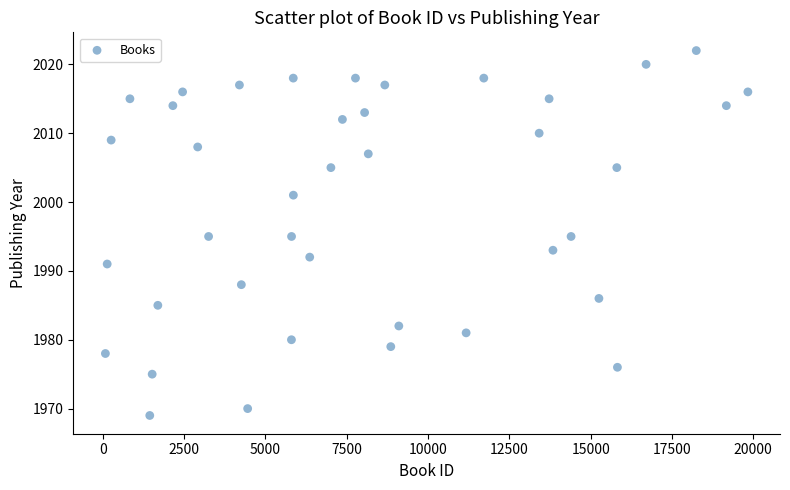

What is the range of Y values (max minus min)?

53